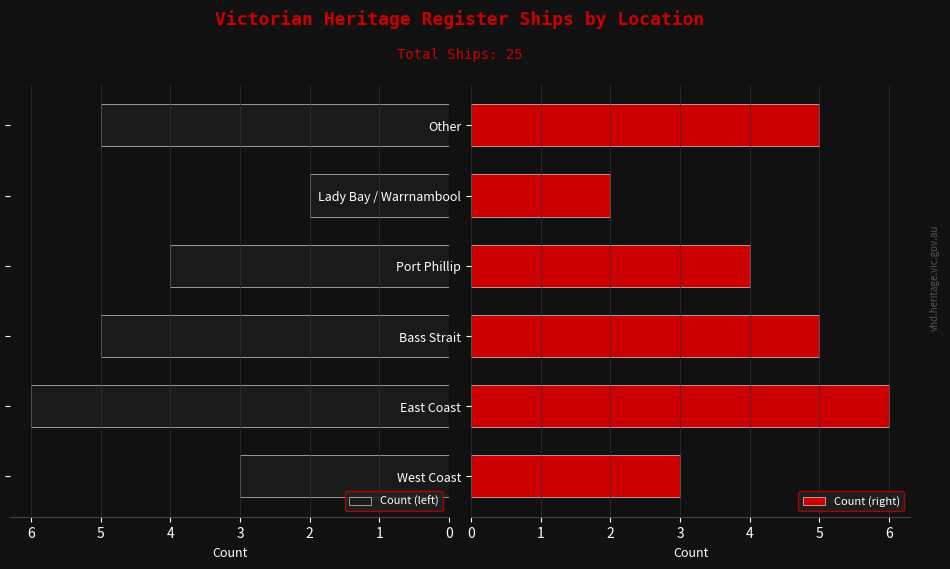

What is the value of the Count (right) bar at the 6th from the left?

5